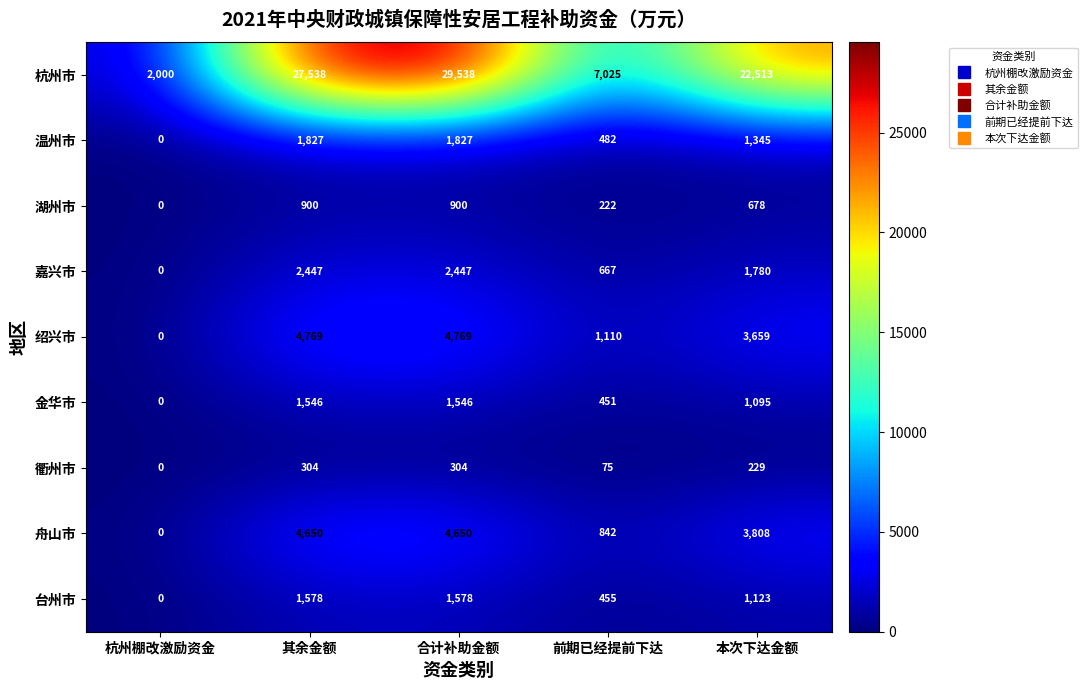

Where is 杭州市 nearest to the value 15769?

本次下达金额